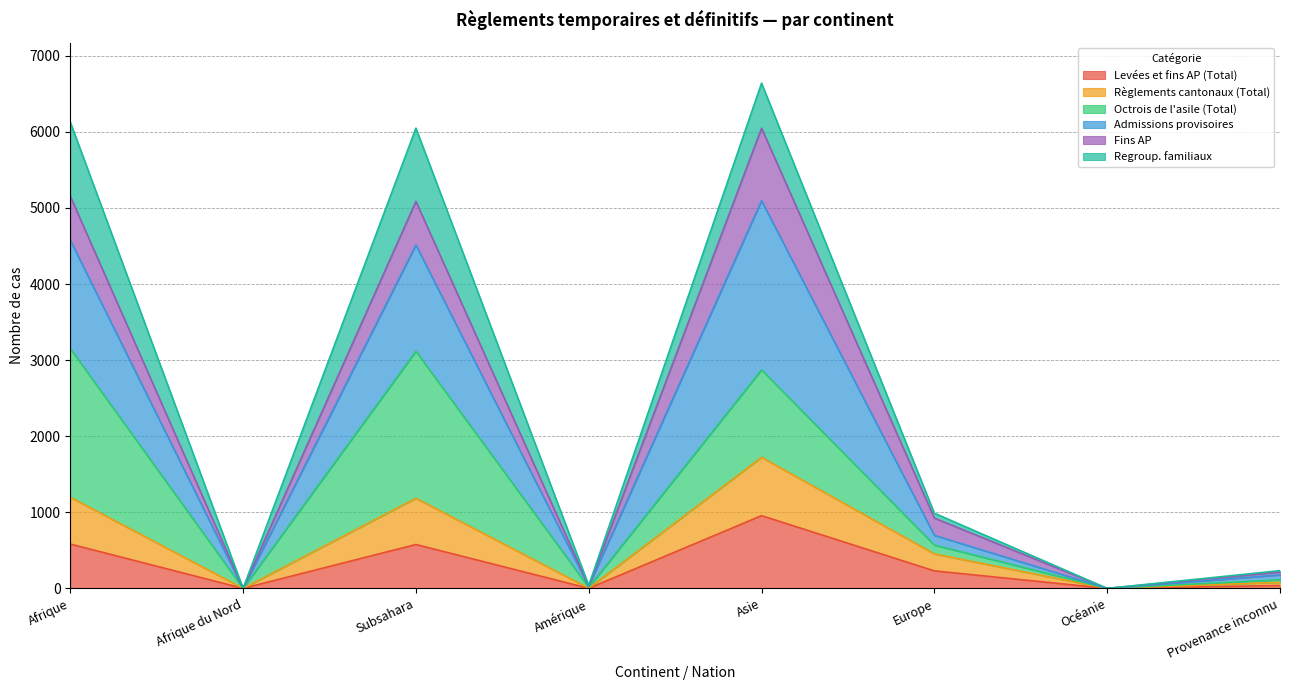

How many values in the Levées et fins AP (Total) series are below 230?

4